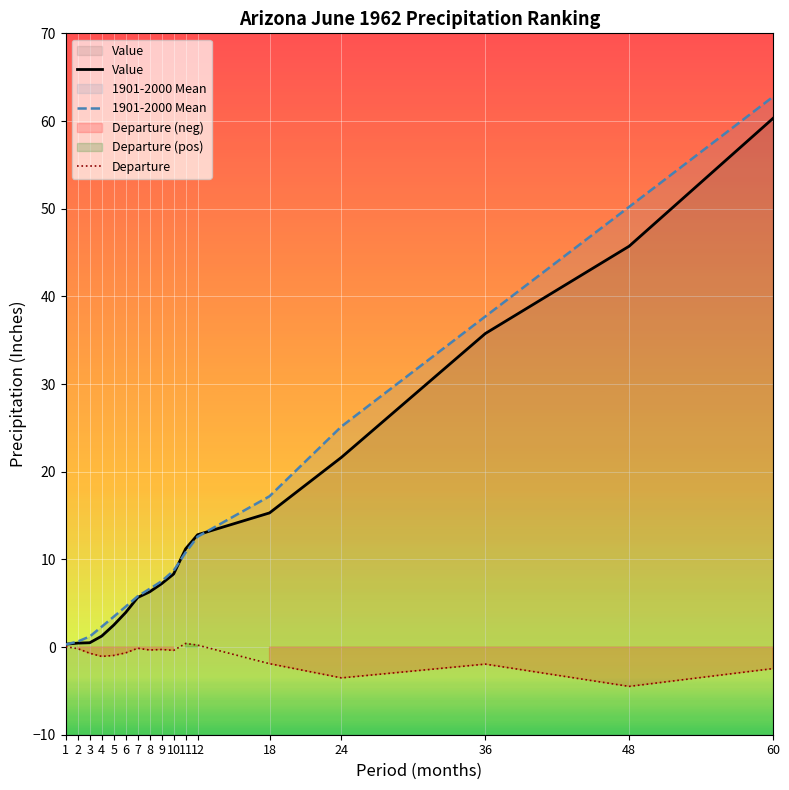

Where does the 1901-2000 Mean series first go above 7?

9